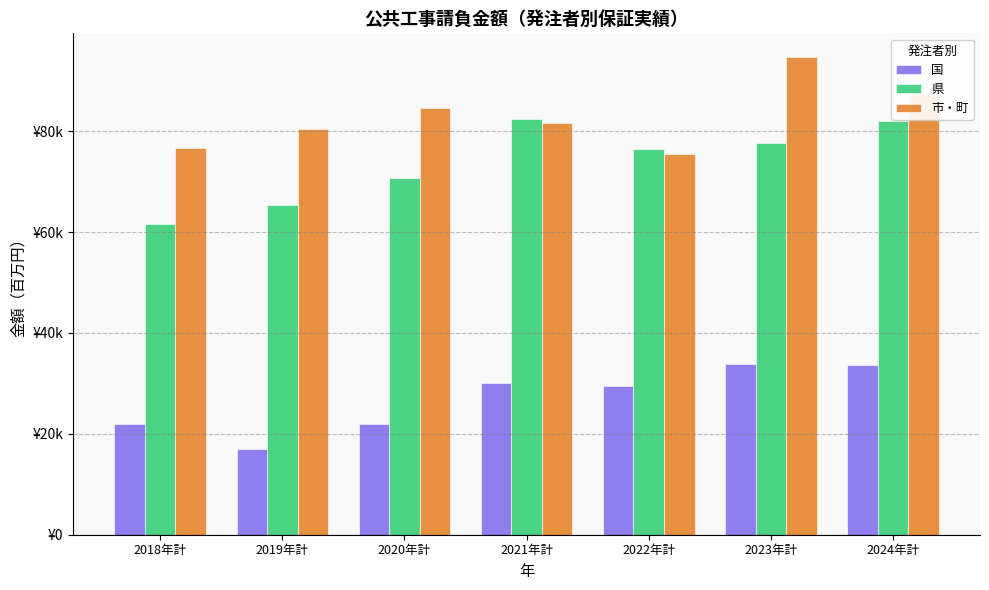

Which series has the largest range (max minus min)?

県